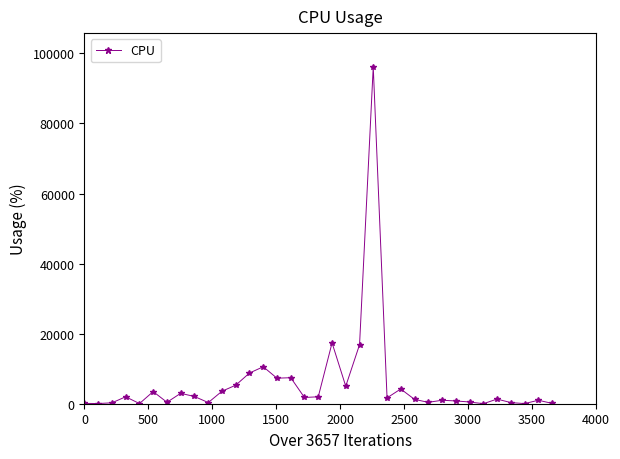

What is the maximum value shown in the chart?

96162.0